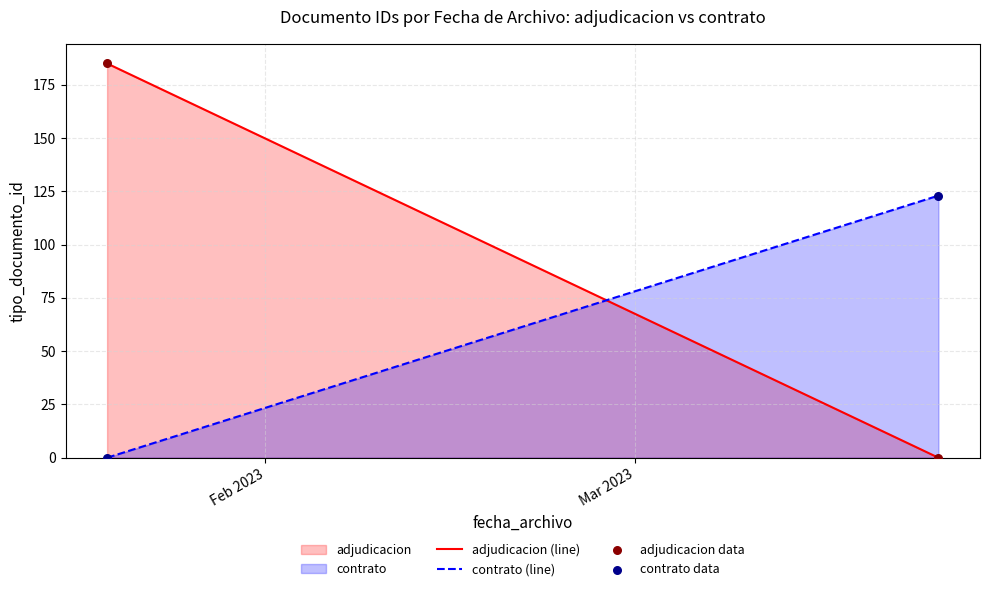

Across all series, what Y value is closest to 92?

123